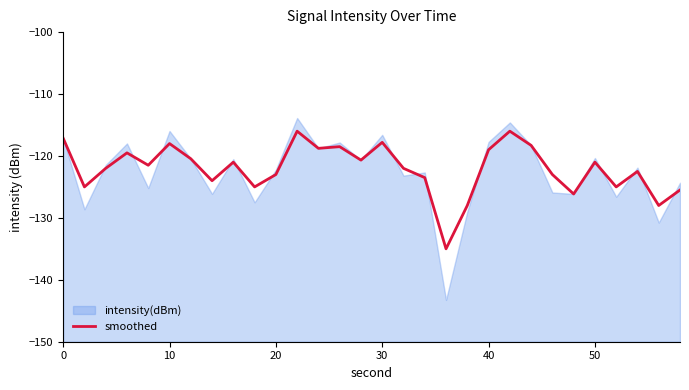

Reading left to right, transcribe all the data shown in this chart.

-117.1	-125.0	-122.0	-119.5	-121.5	-118.0	-120.5	-124.0	-121.0	-125.0	-123.0	-116.0	-118.8	-118.5	-120.7	-117.8	-122.0	-123.5	-135.0	-128.0	-119.0	-116.0	-118.3	-123.0	-126.1	-121.0	-125.0	-122.5	-128.0	-125.5